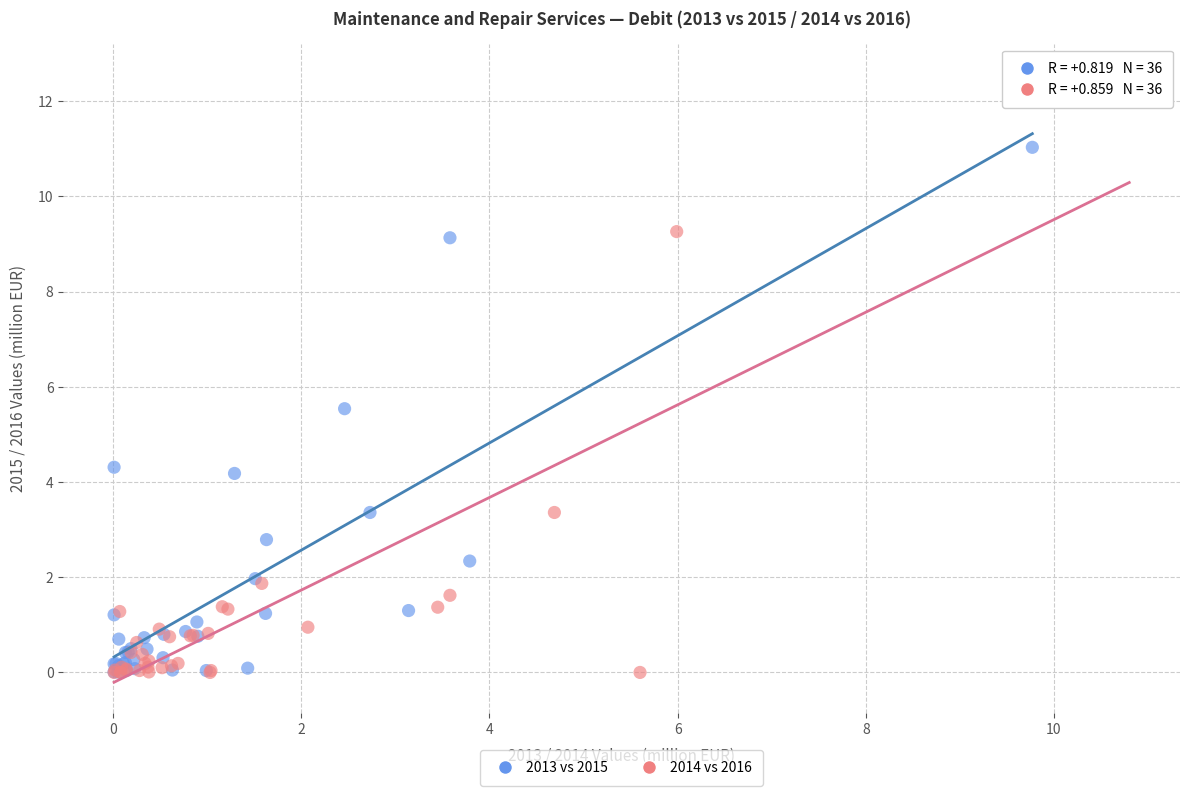

Which series has the widest spread of Y values?

2014 vs 2016